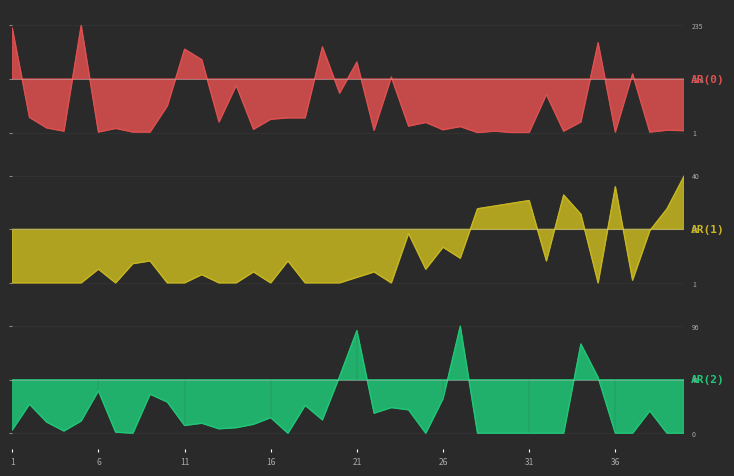

How many values in AR(1) are below zero?

31